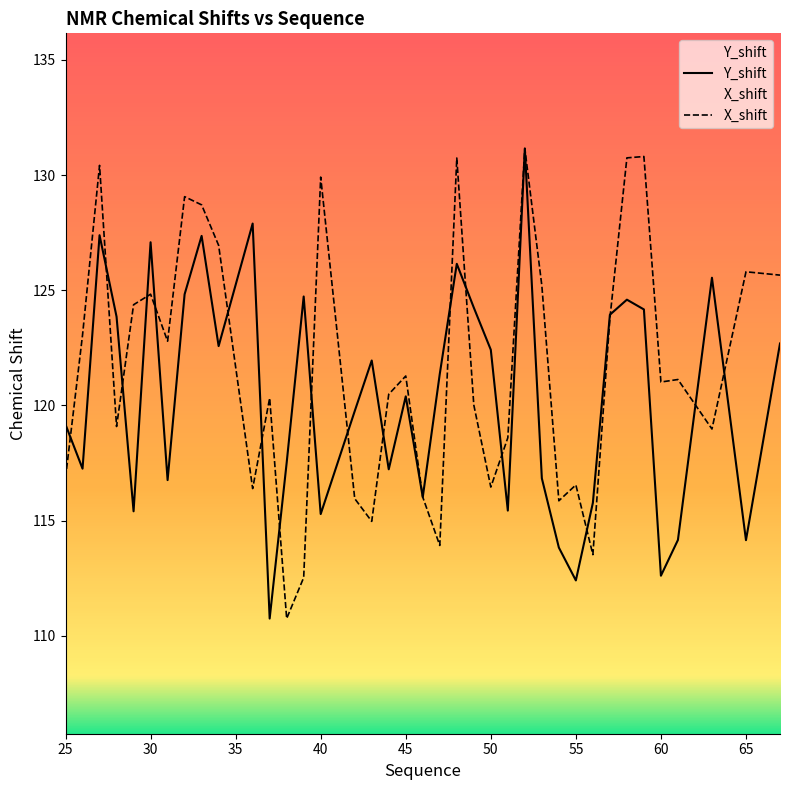

List the labels in order of X_shift value, smallest first.

38, 39, 56, 47, 43, 54, 42, 46, 36, 50, 55, 25, 51, 63, 28, 49, 37, 44, 60, 61, 45, 31, 26, 57, 29, 30, 53, 67, 65, 34, 33, 32, 40, 27, 48, 58, 59, 52